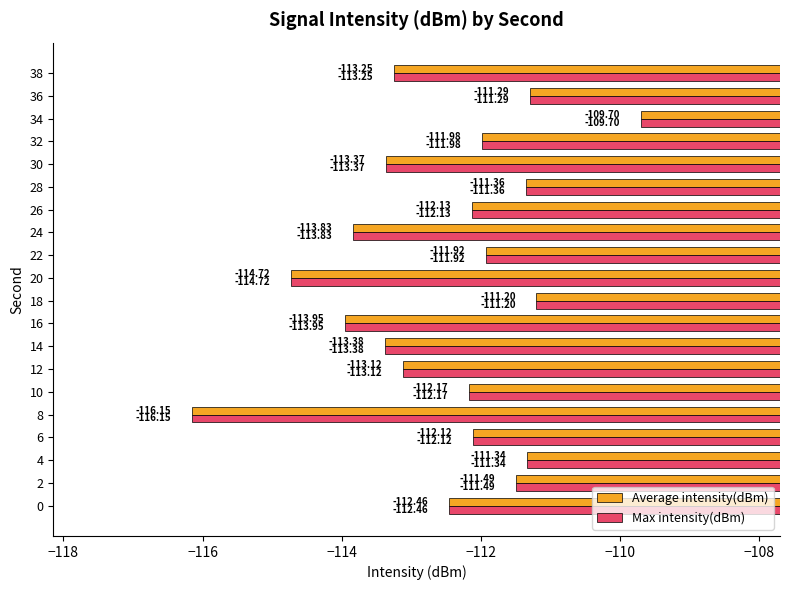

Is the value of Average intensity(dBm) at 32 greater than the value of Max intensity(dBm) at 0?

Yes